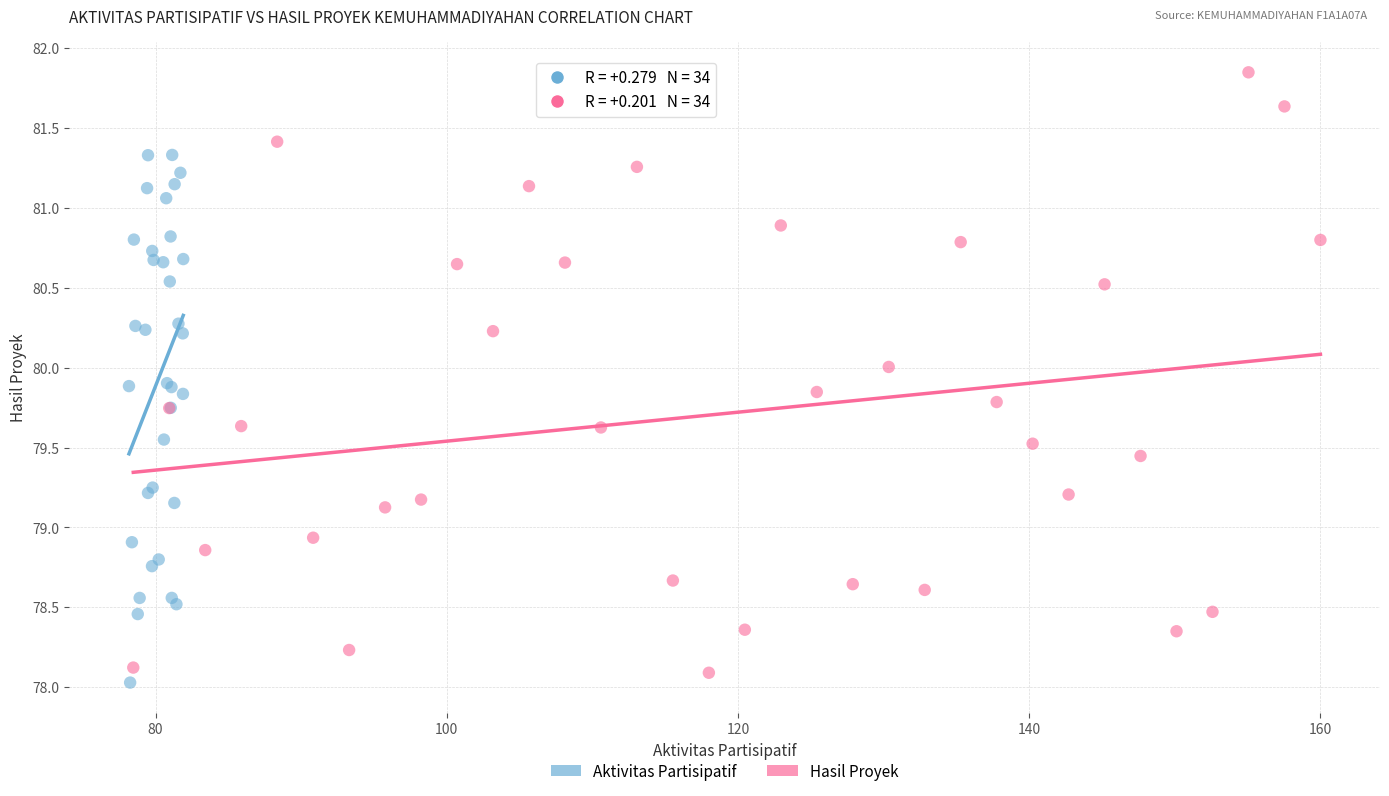

Which series reaches the minimum Y coordinate?

Aktivitas Partisipatif